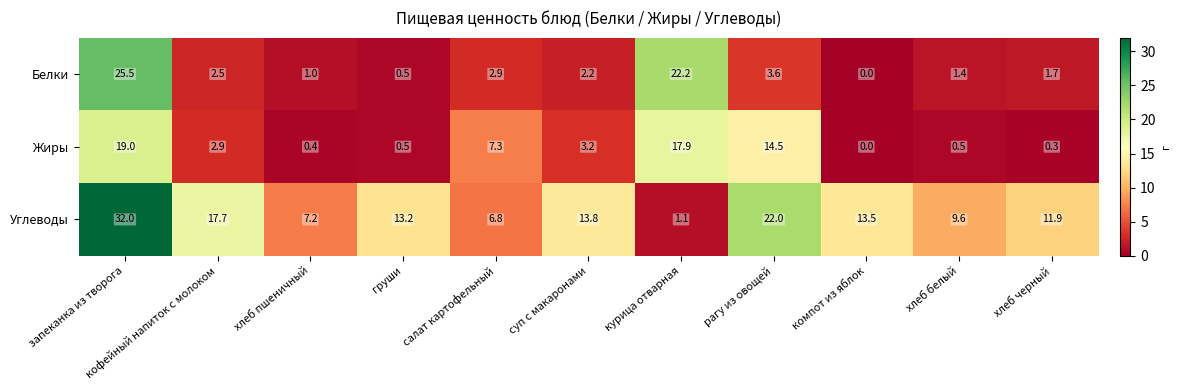

Which series has the widest spread of values?

Углеводы